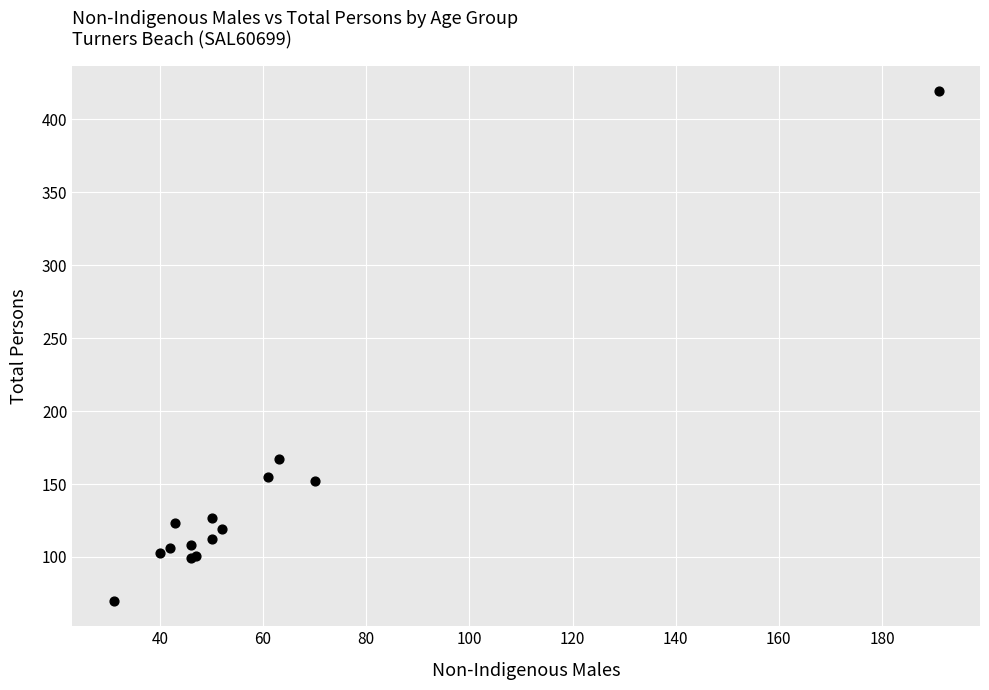

What Y value in the scatter plot is closest to 244?

167